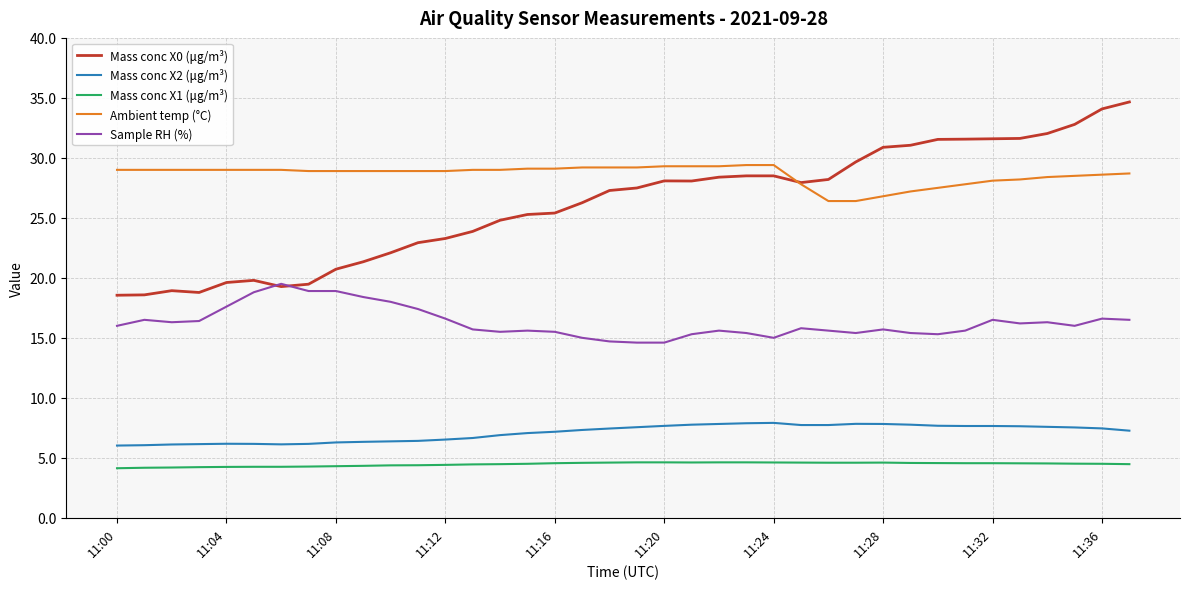

What is the highest value of the Mass conc X1 (μg/m³) series?

4.6